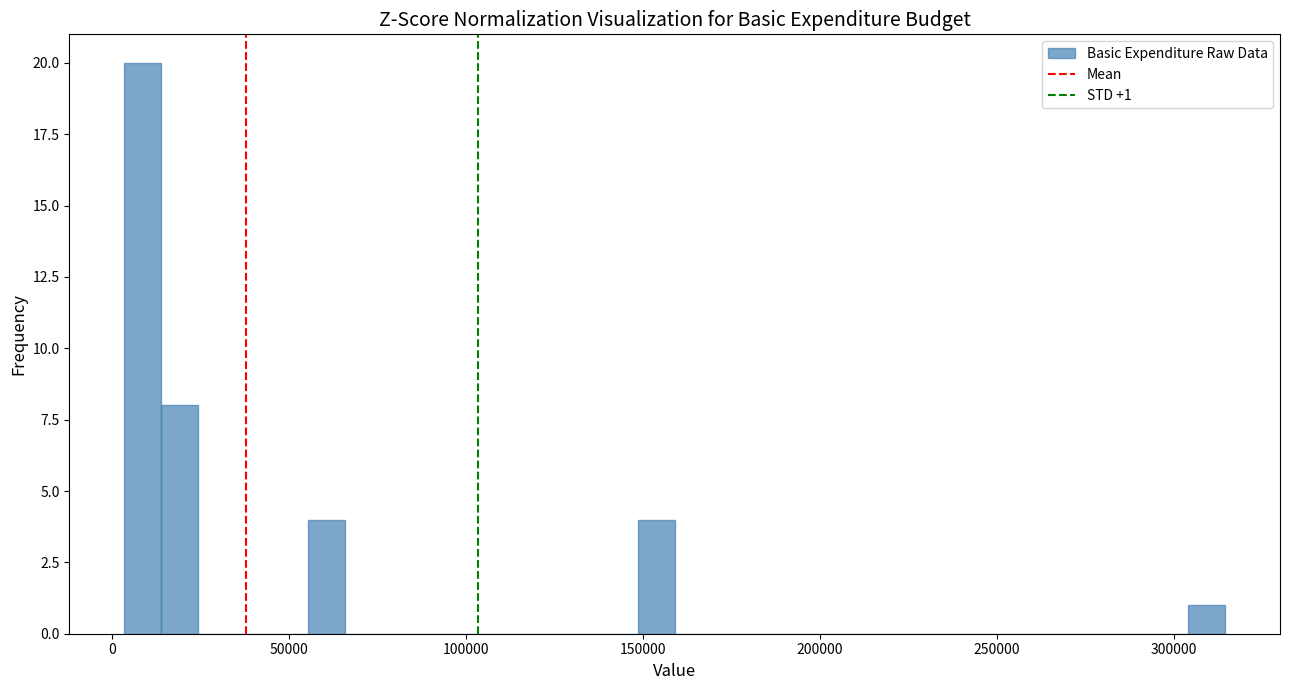

Read against the x-axis, roughly where is the centre of the tallest bar?

10000